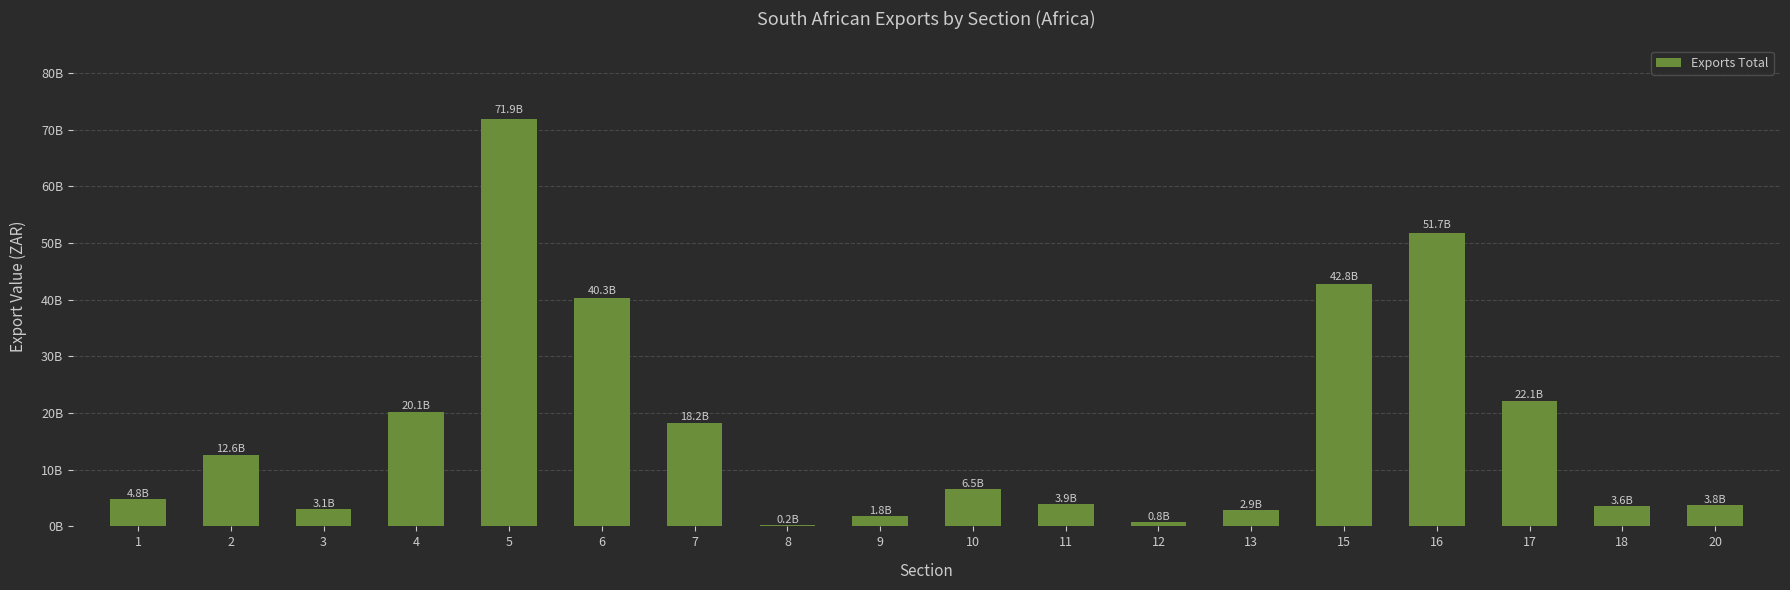

Rank the categories by value from highest to lowest.

5, 16, 15, 6, 17, 4, 7, 2, 10, 1, 11, 20, 18, 3, 13, 9, 12, 8